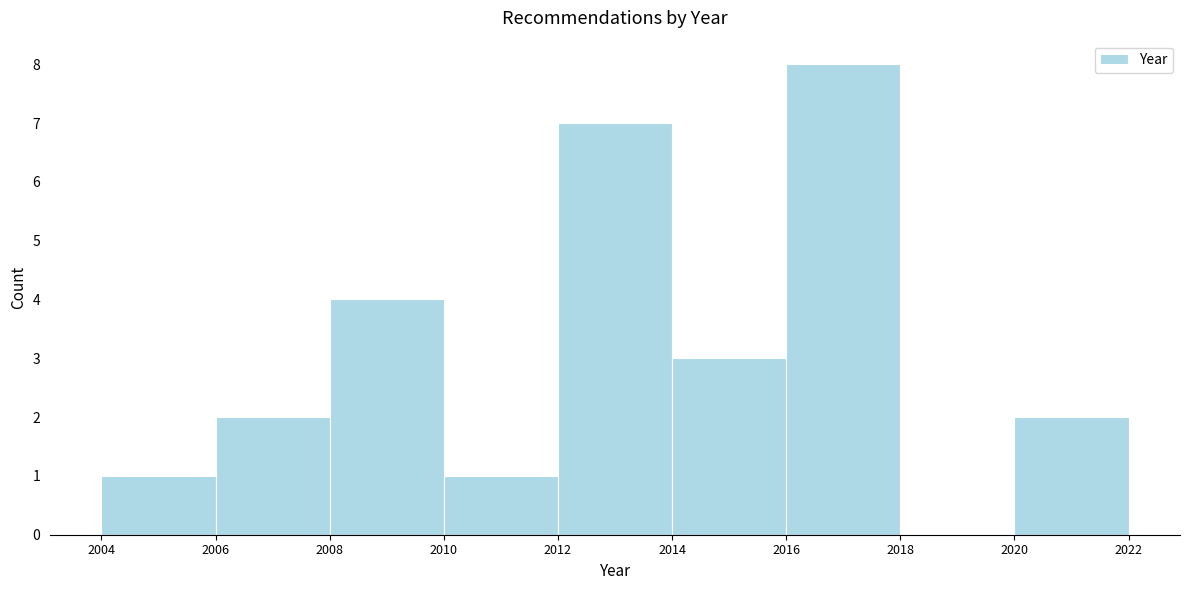

Reading left to right, list every bar in this chart as the range it spans on the x-axis followed by its height. The values are not printed on the chart, so give them approximately, as read against the axis.

2004 to 2006: 1
2006 to 2008: 2
2008 to 2010: 4
2010 to 2012: 1
2012 to 2014: 7
2014 to 2016: 3
2016 to 2018: 8
2018 to 2020: 0
2020 to 2022: 2